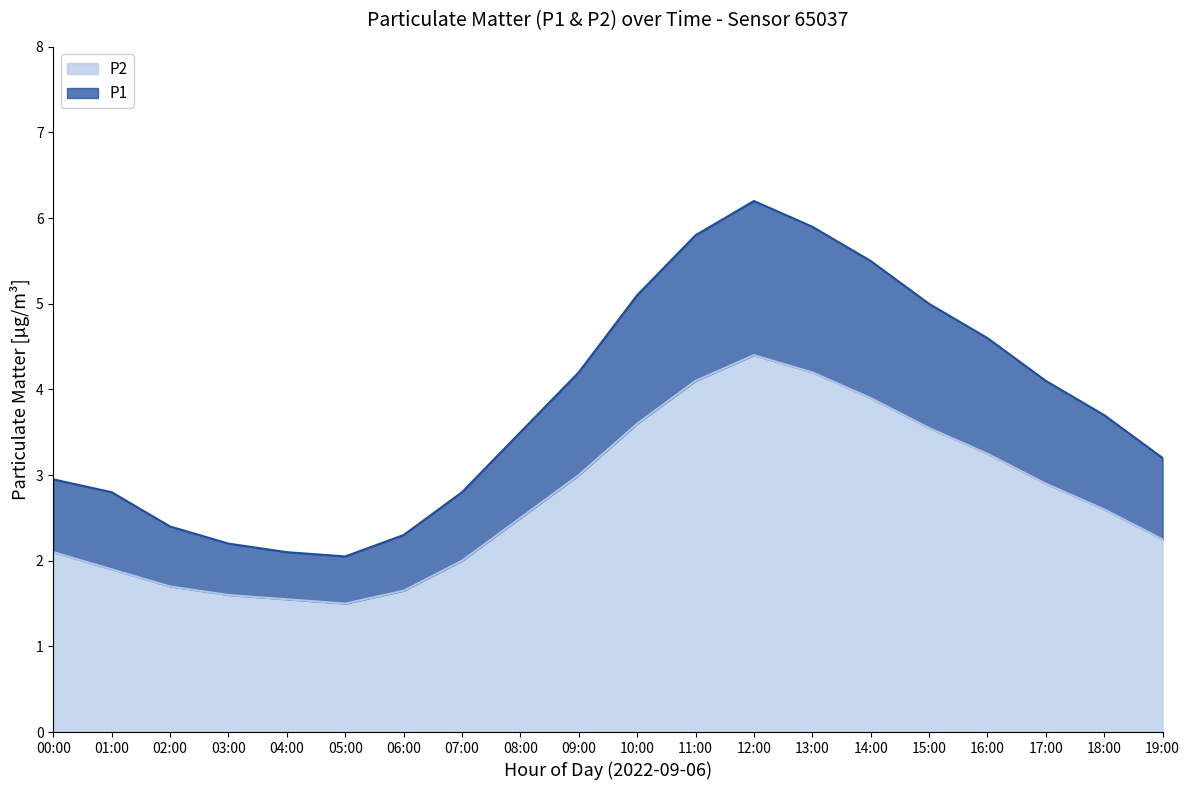

Rank the series by their maximum value, from lowest to highest.

P2, P1